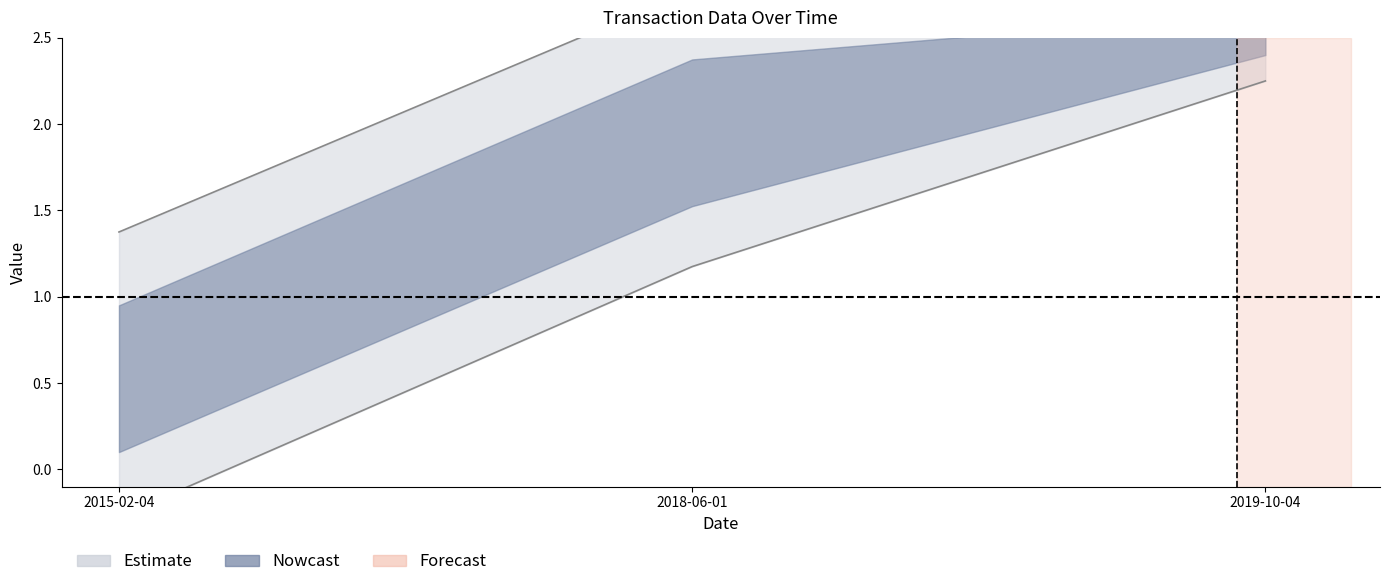

The Amount series shows 1.5 at 2019-10-04. True or false?

False